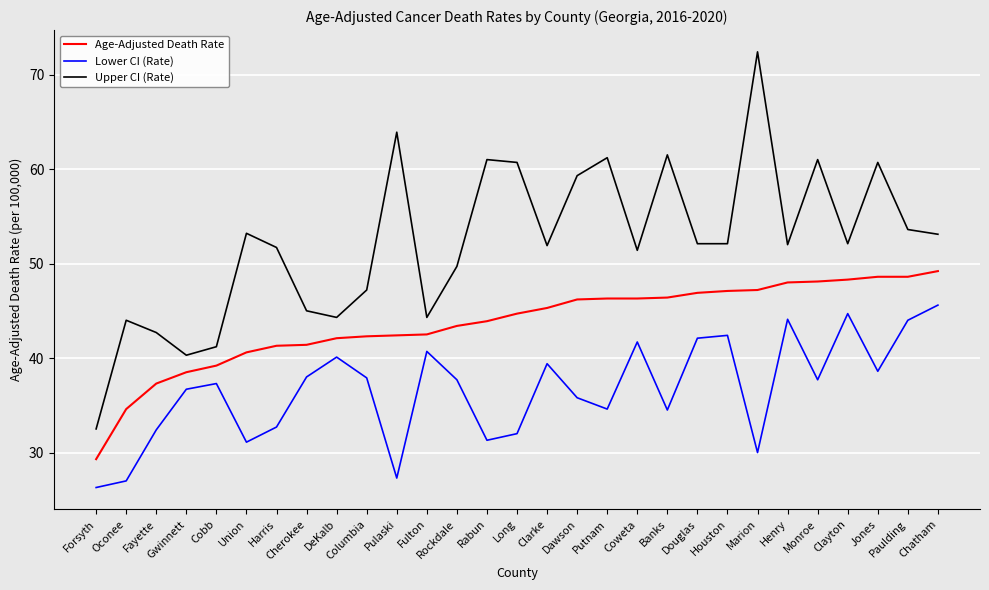

What is the smallest value displayed?

26.3